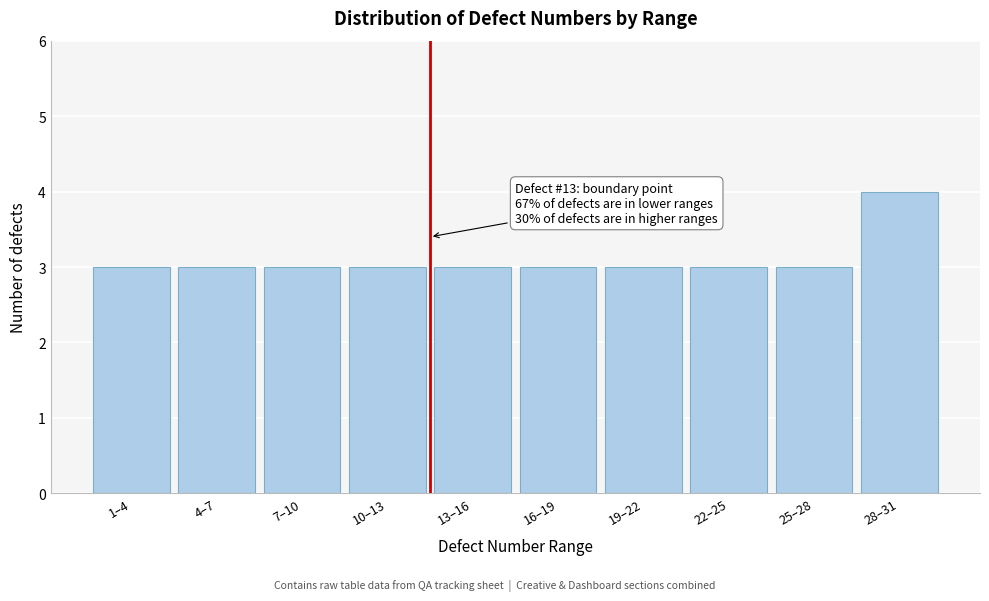

Reading left to right, transcribe all the data shown in this chart.

1–4=3	4–7=3	7–10=3	10–13=3	13–16=3	16–19=3	19–22=3	22–25=3	25–28=3	28–31=4